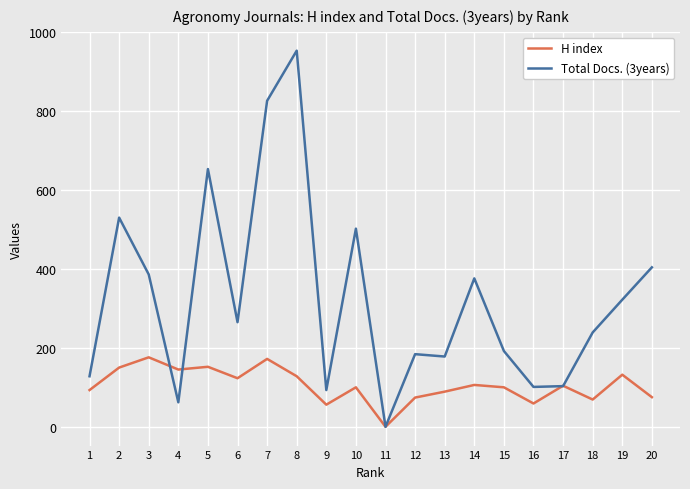

Which series has the widest spread of values?

Total Docs. (3years)